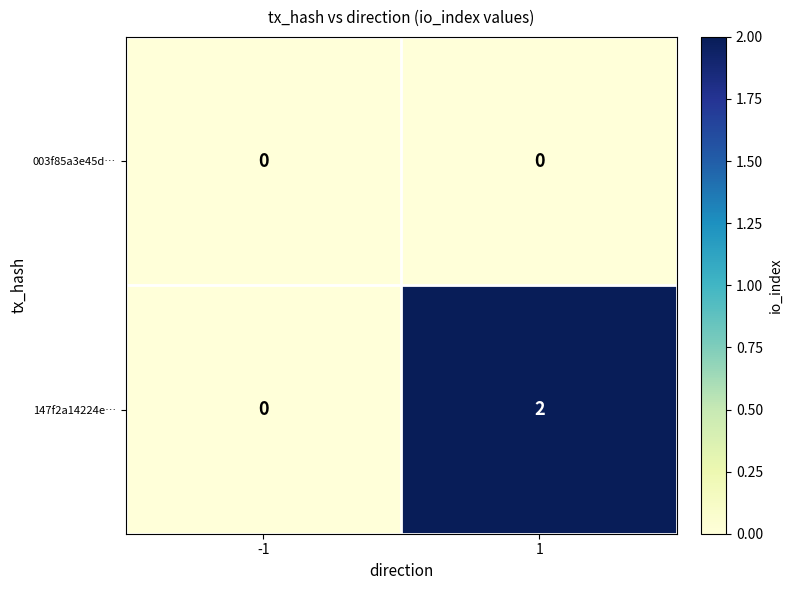

How many values in the 147f2a14224e… series are below 2?

1